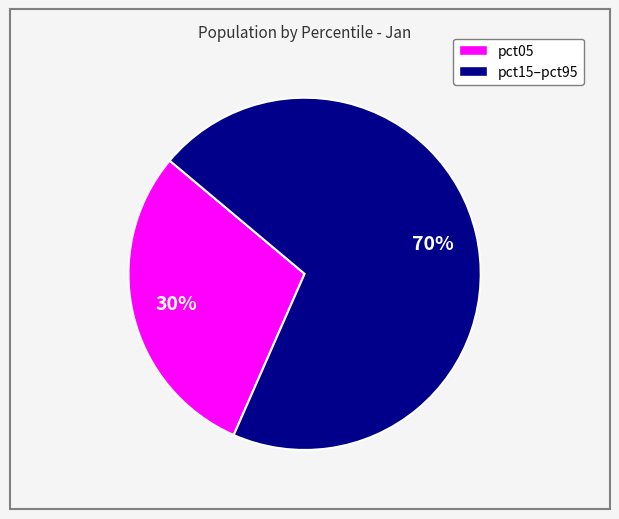

Does any single category account for the majority?

Yes